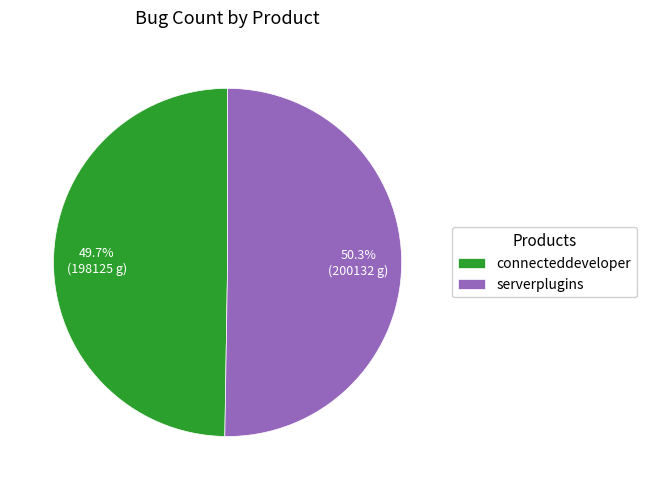

What is the ratio of the value at serverplugins to the value at connecteddeveloper?

1.0